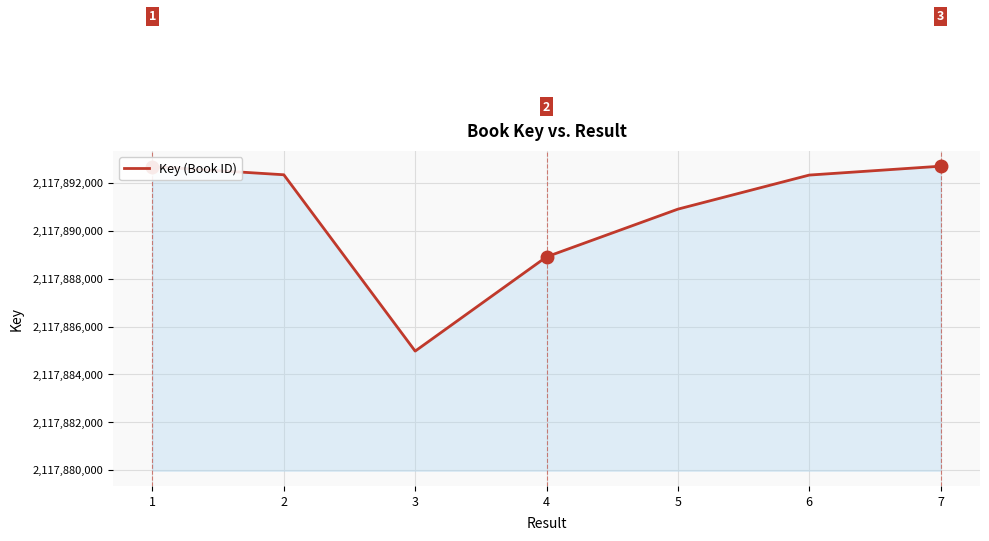

What is the maximum value shown in the chart?

2117892703